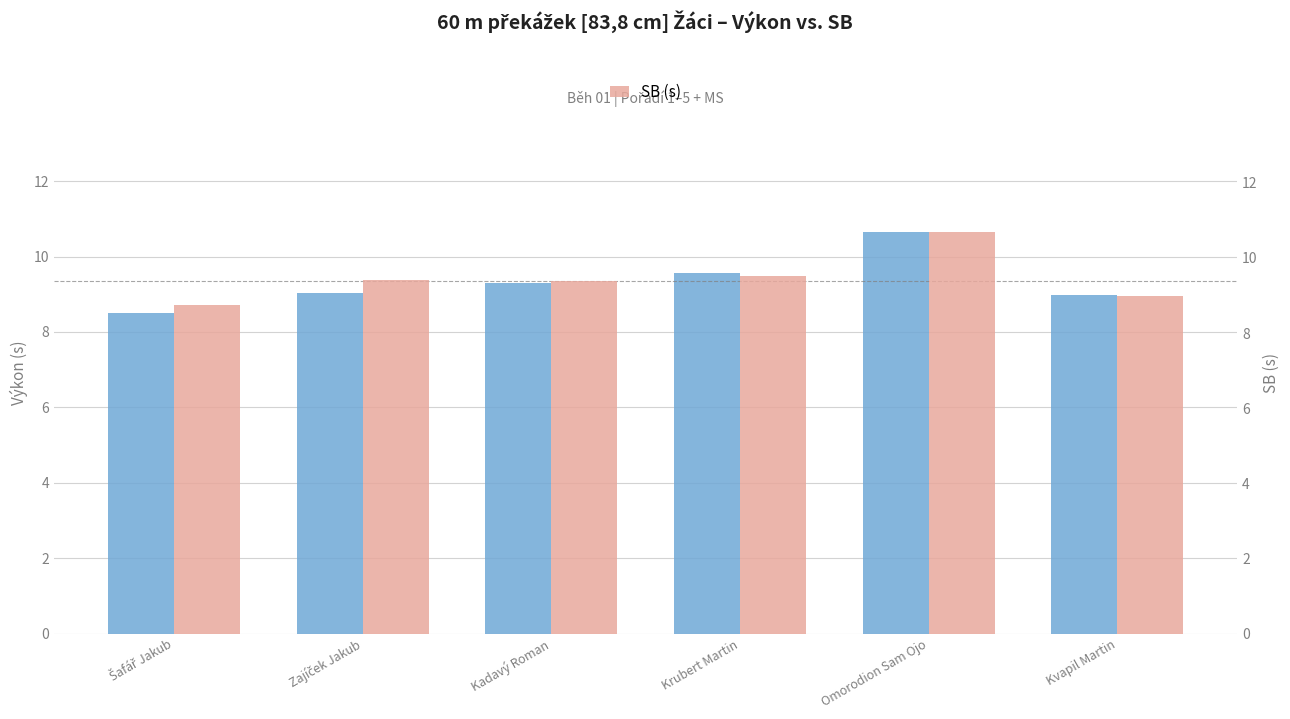

Is the value of Výkon (s) at Kadavý Roman greater than the value of SB (s) at Zajíček Jakub?

No